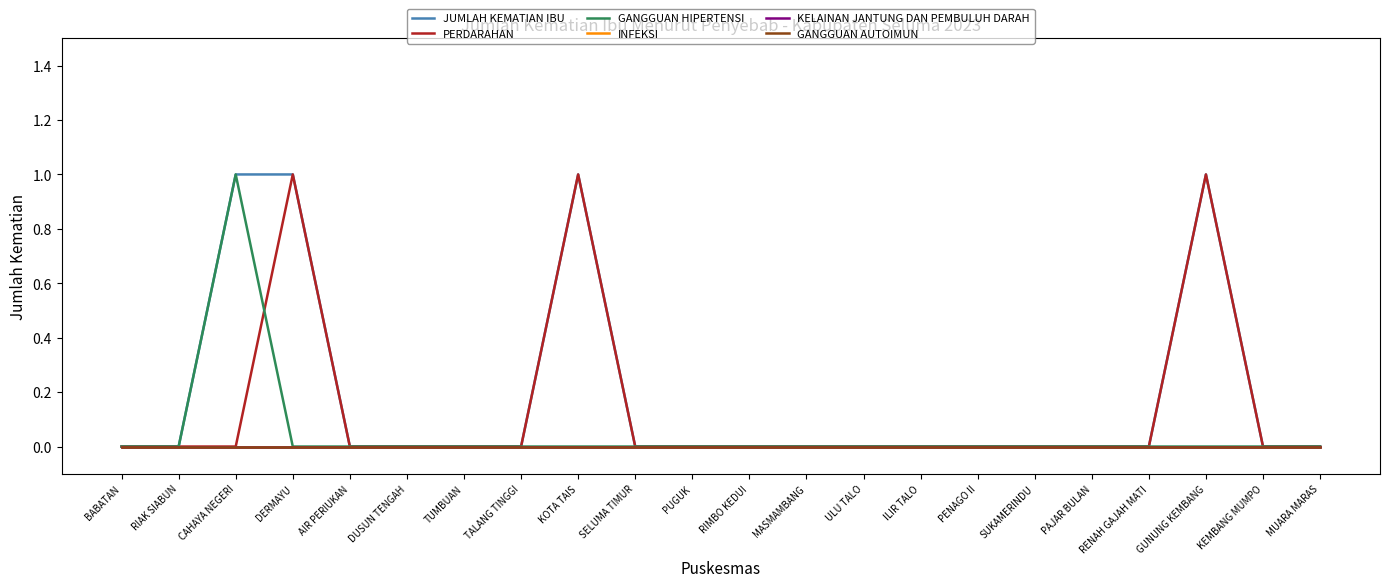

True or false: PERDARAHAN and GANGGUAN AUTOIMUN cross at least once.

False